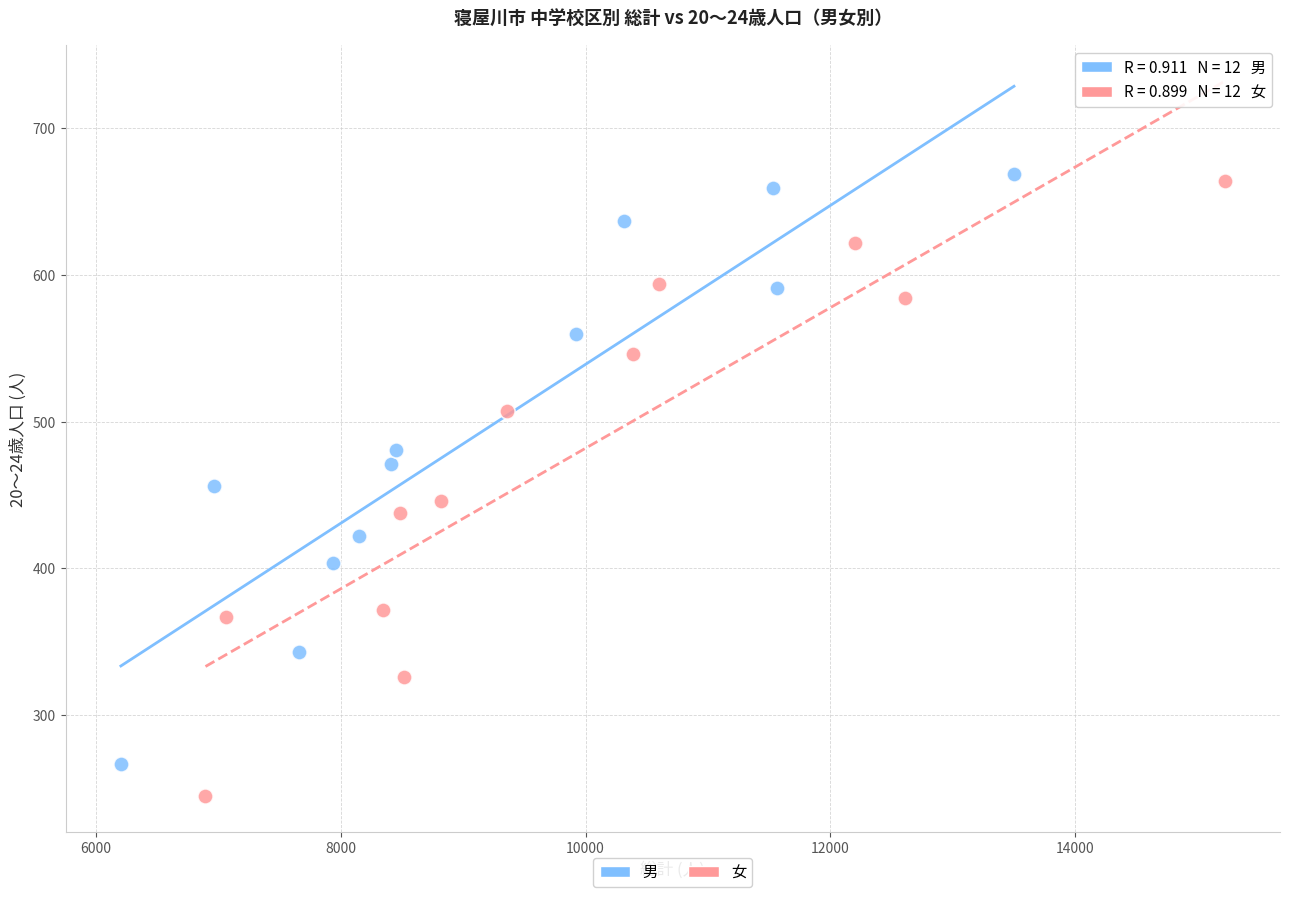

What are all the series names shown in the legend?

男, 女